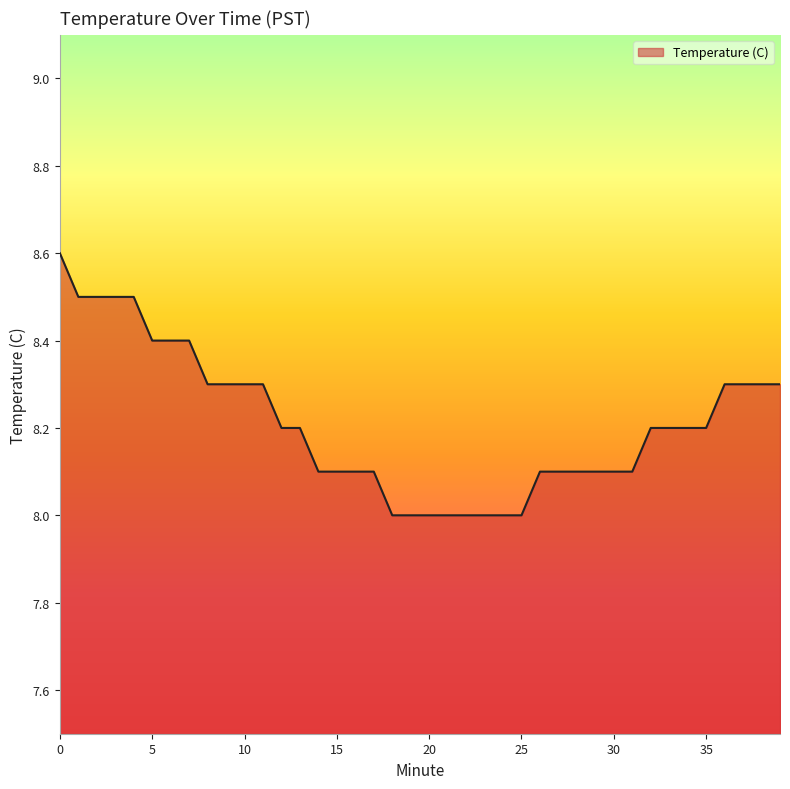

What is the difference between the maximum and minimum values?

0.6